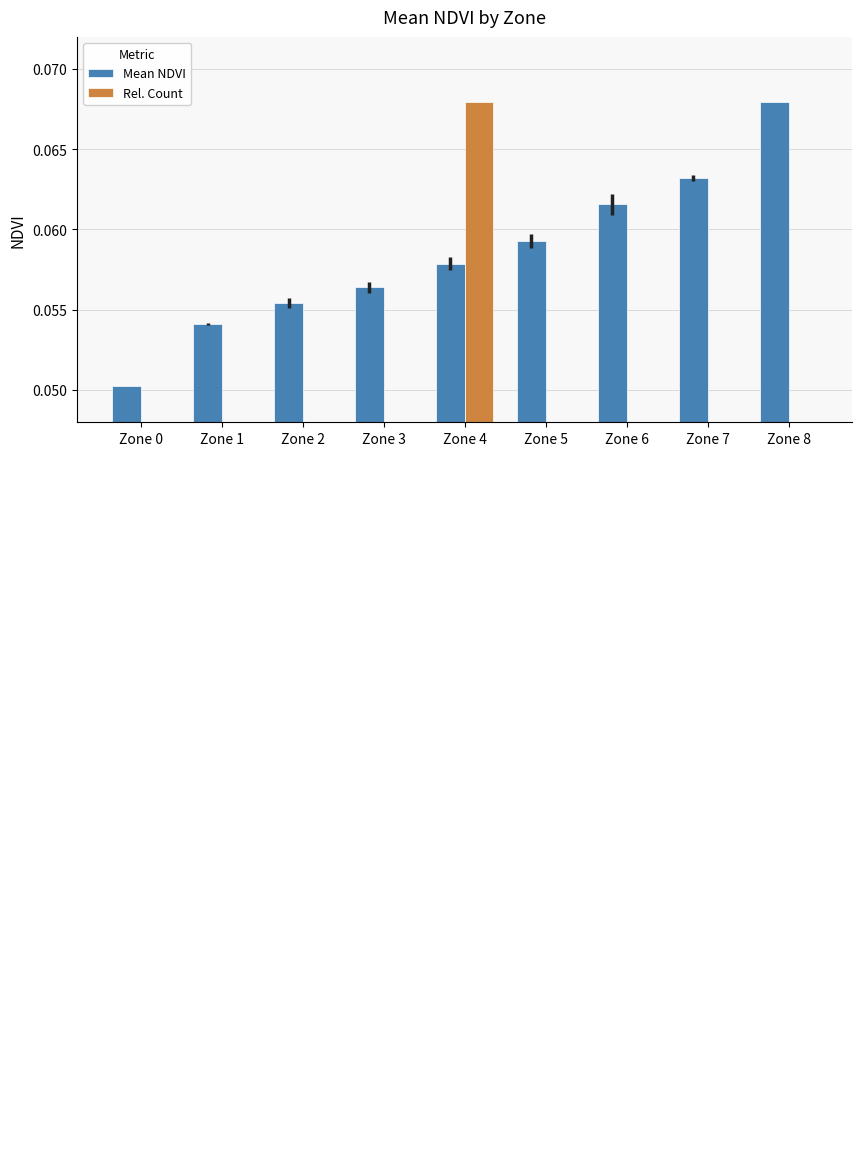

Is the value of Mean NDVI at Zone 2 greater than the value of Rel. Count at Zone 2?

Yes